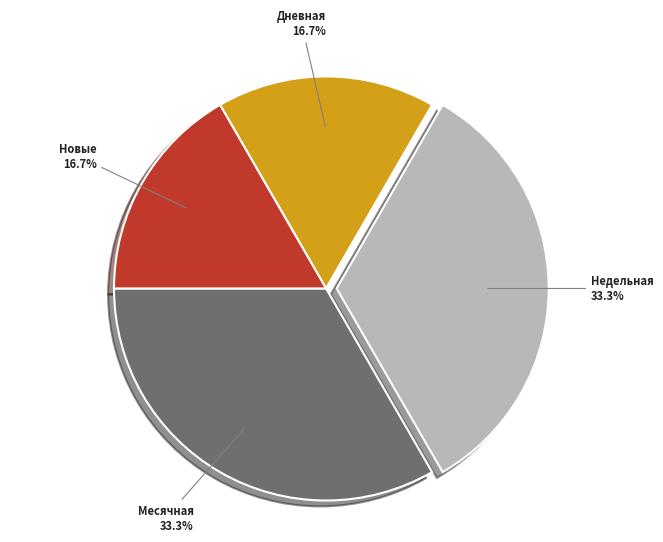

Does any single category account for the majority?

No